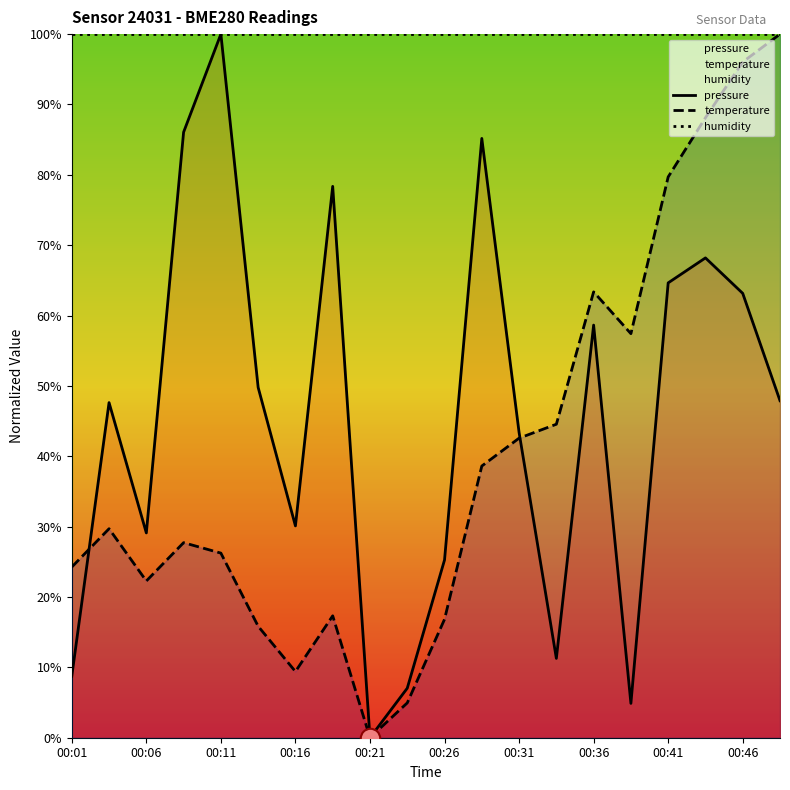

The value of humidity at 13 is 100.0. True or false?

True